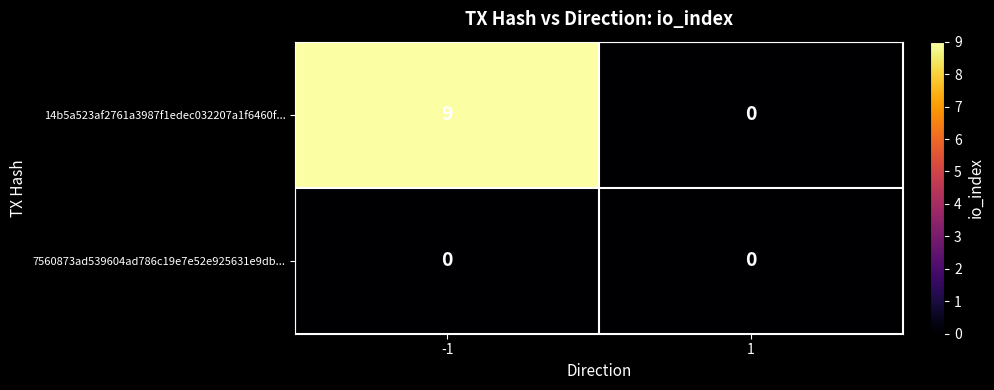

Which series changed the most between -1 and 1?

14b5a523af2761a3987f1edec032207a1f6460f...